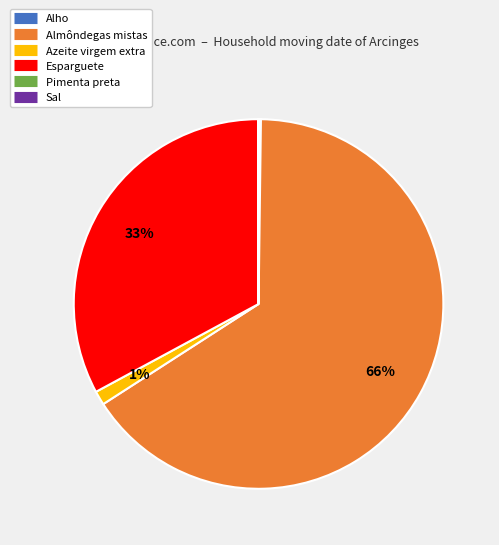

What is the majority slice?

Almôndegas mistas